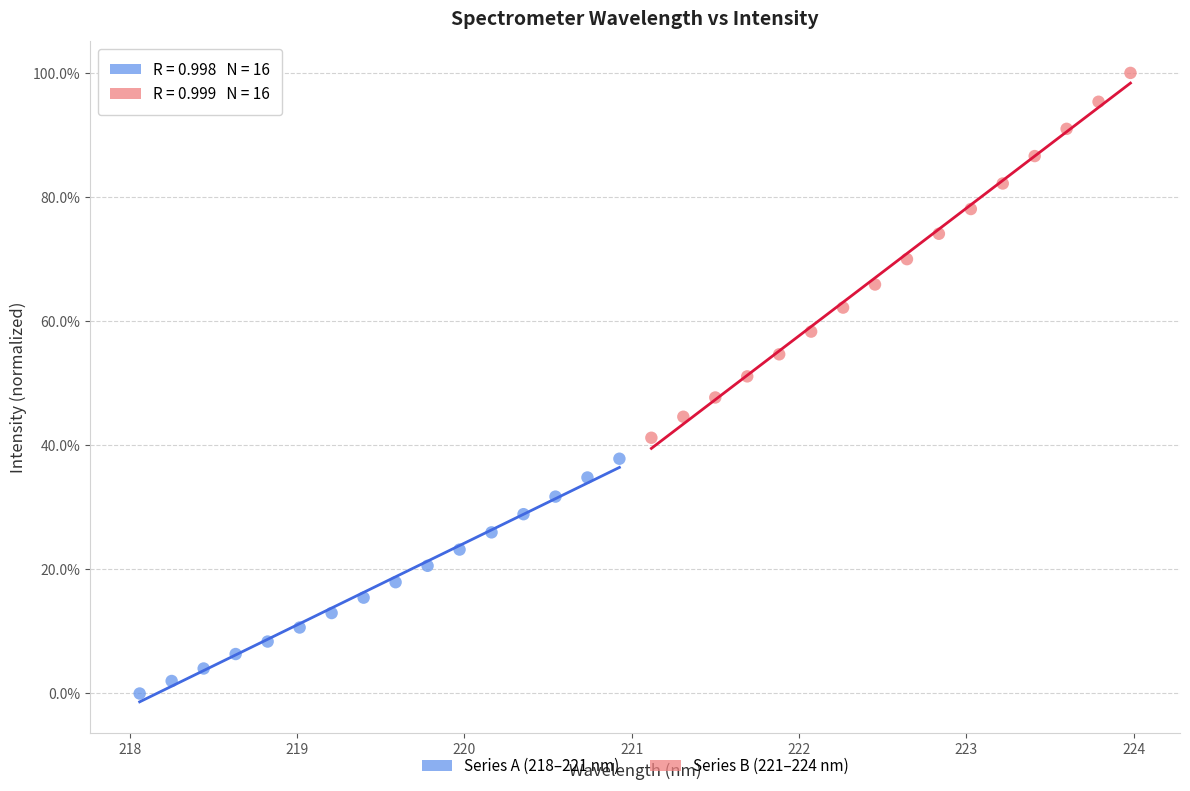

Which series has the widest spread of Y values?

Series B (221–224 nm)